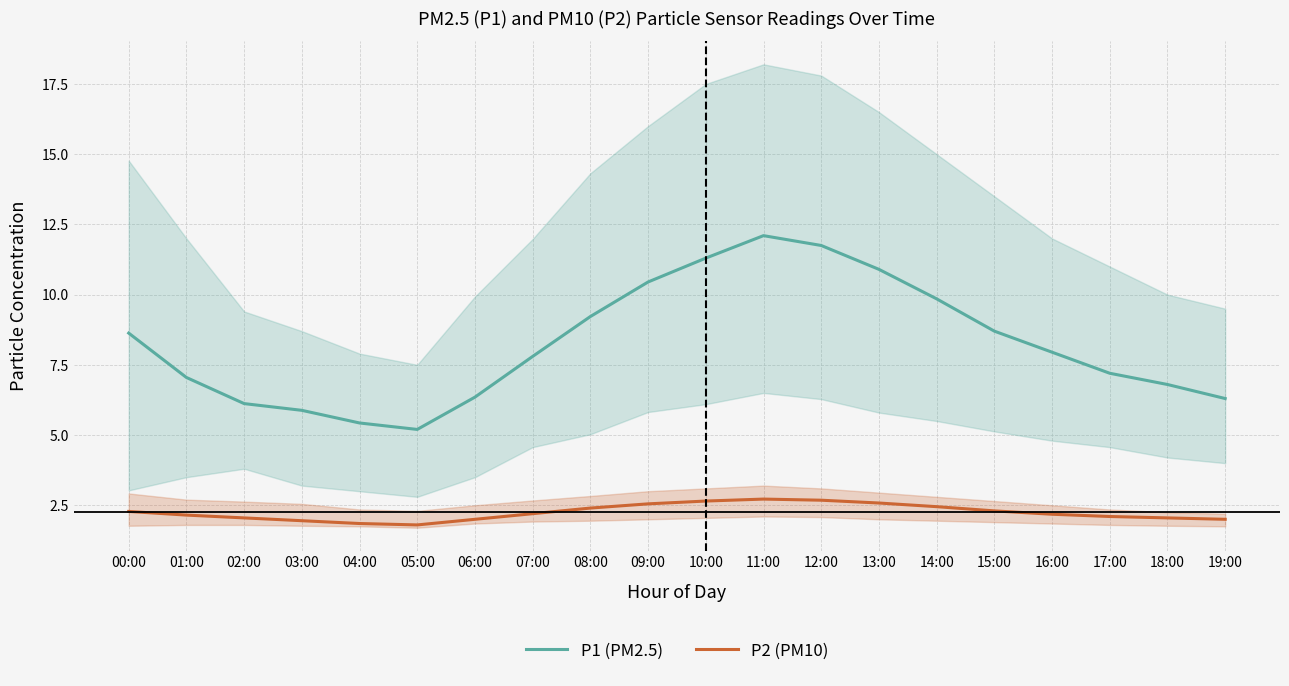

What position from the right is 12:00?

8